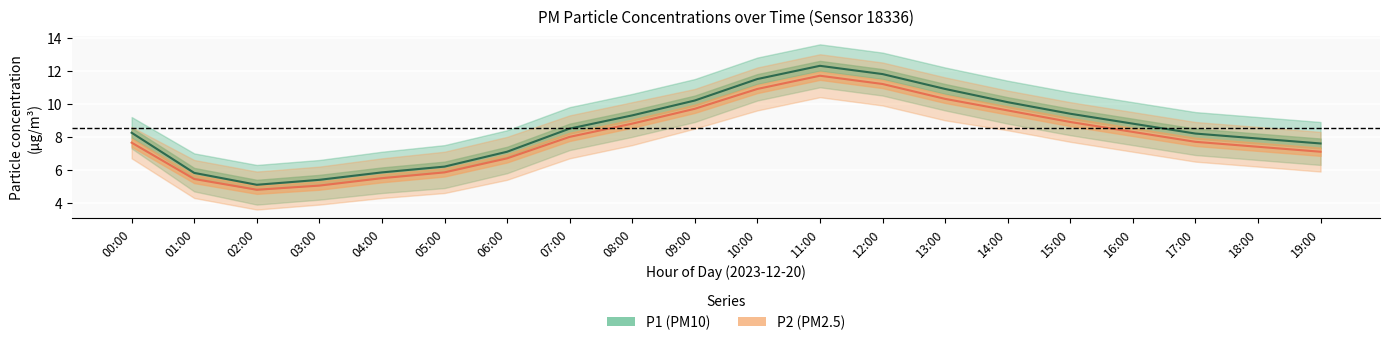

True or false: P1 mean and P2 mean intersect in this chart.

False